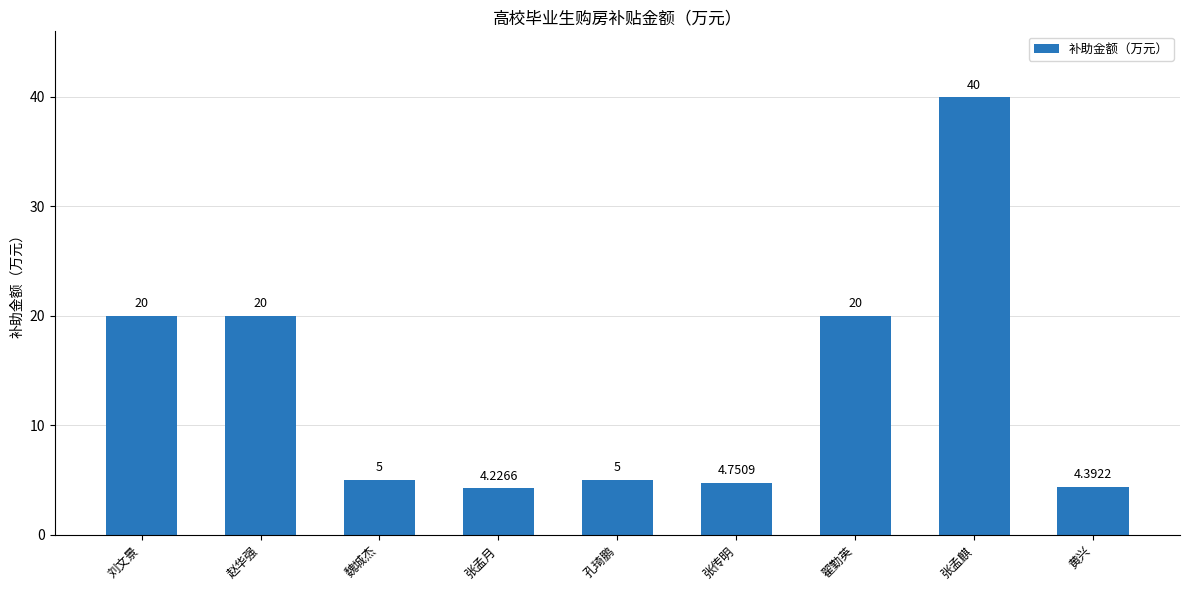

Which has a higher value, 张孟月 or 黄兴?

黄兴